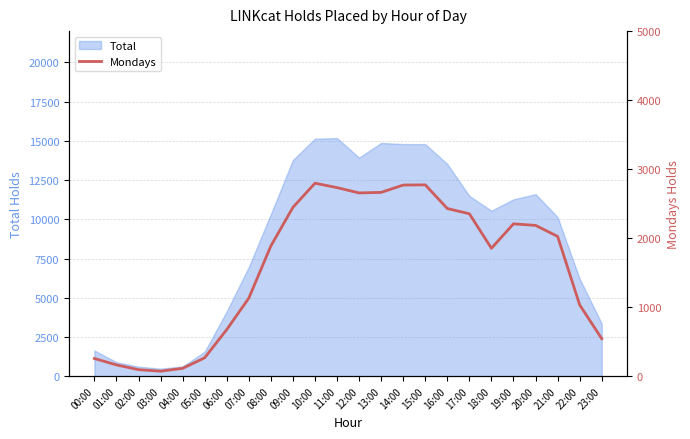

What is the label of the 1st point from the right?

23:00